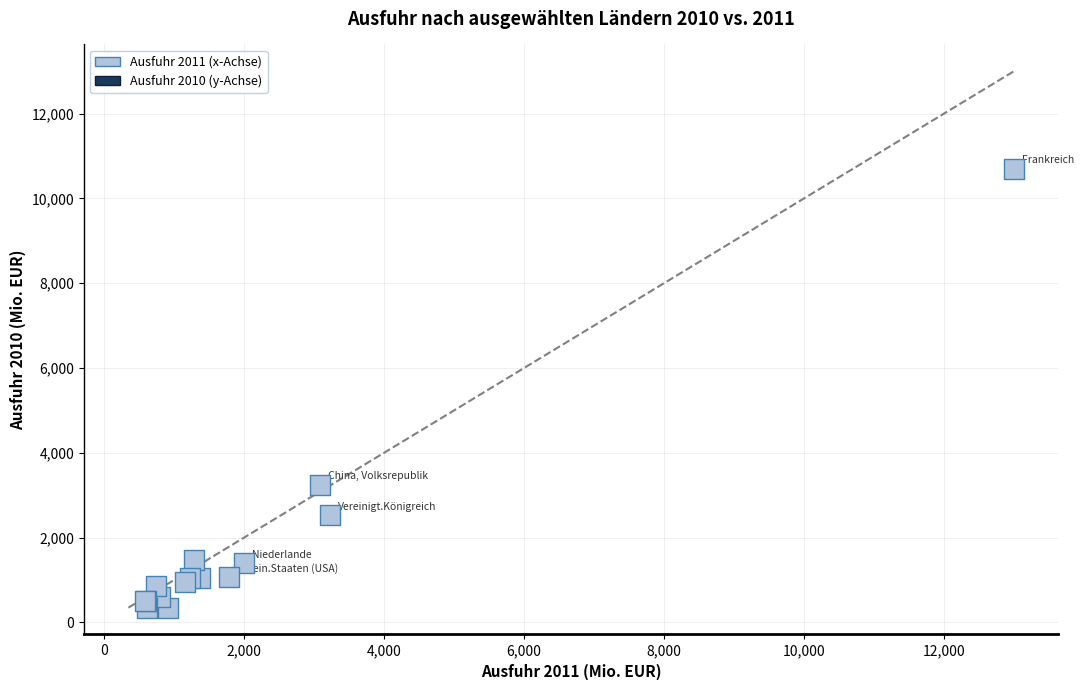

What Y value in the scatter plot is closest to 5520?

3248.7